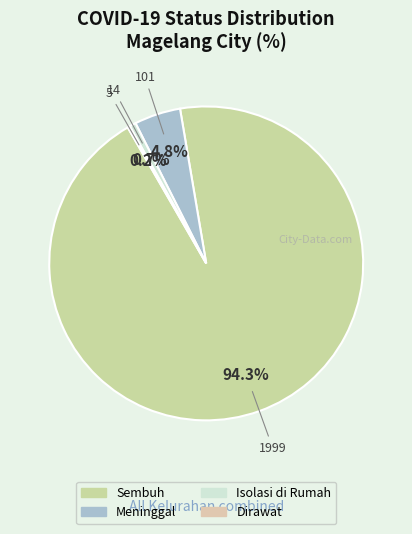

Does any single category account for the majority?

Yes